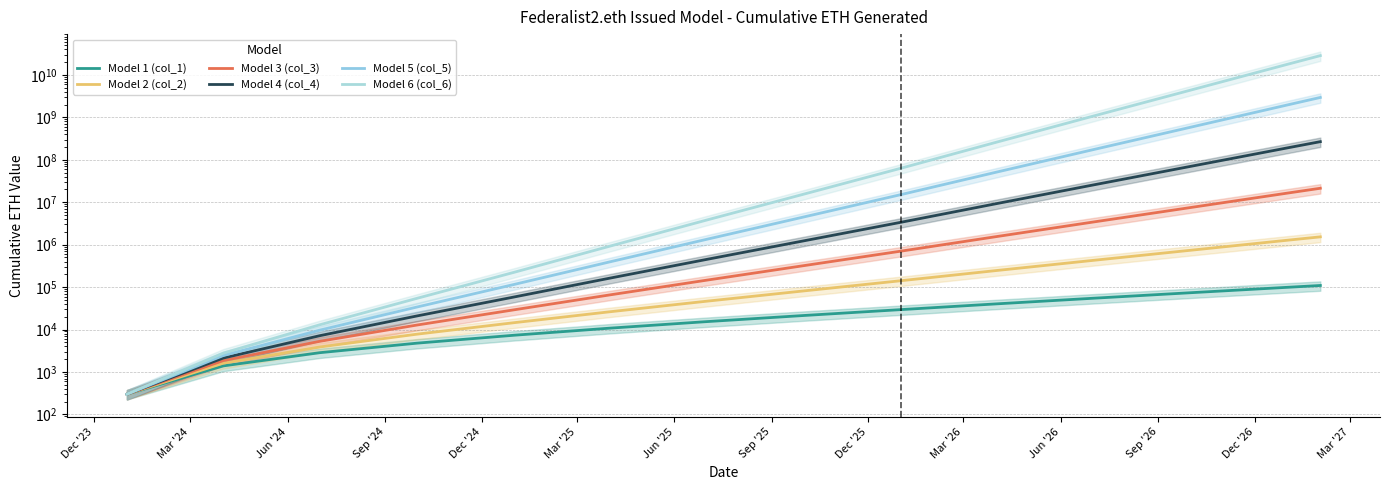

What is the value of the Model 4 (col_4) point at the 3rd from the left?

7156.0